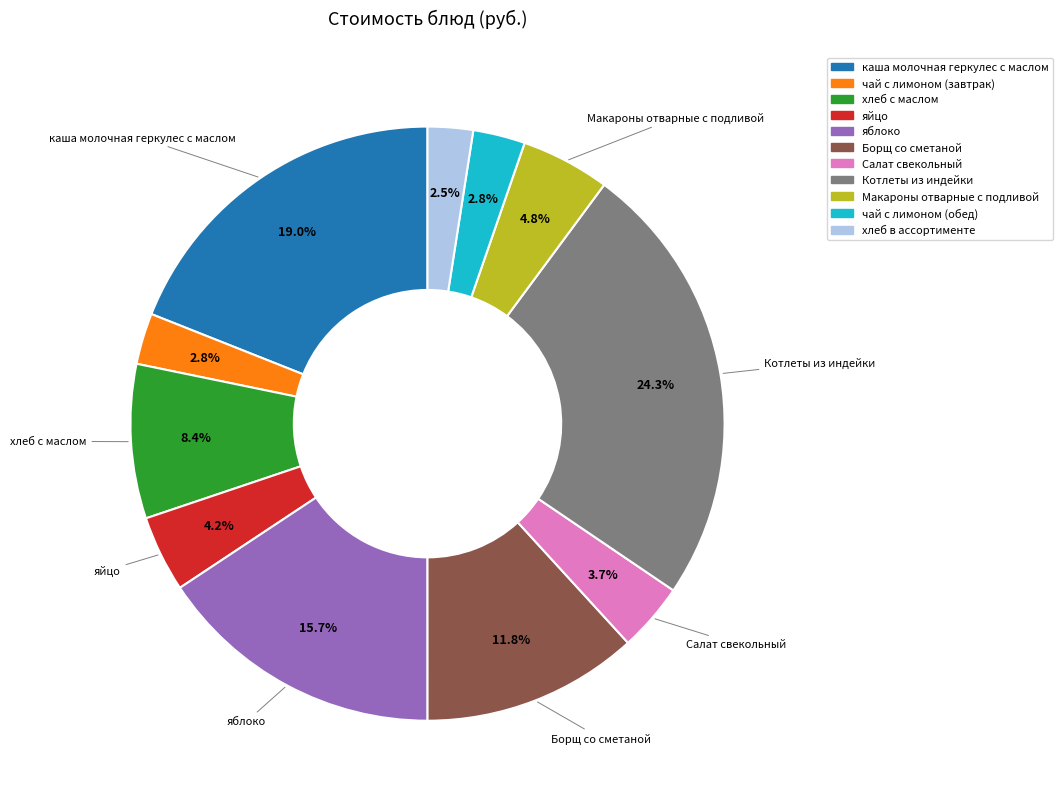

To the nearest percent, what is the combined percentage of хлеб с маслом and Макароны отварные с подливой?

13%